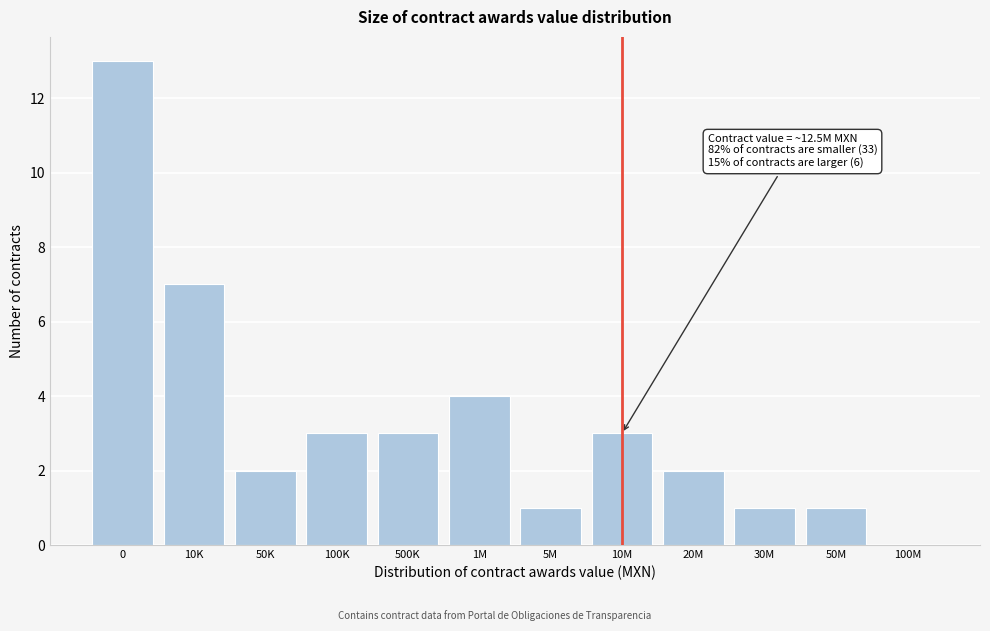

Reading left to right, transcribe all the data shown in this chart.

0=13	10K=7	50K=2	100K=3	500K=3	1M=4	5M=1	10M=3	20M=2	30M=1	50M=1	100M=0